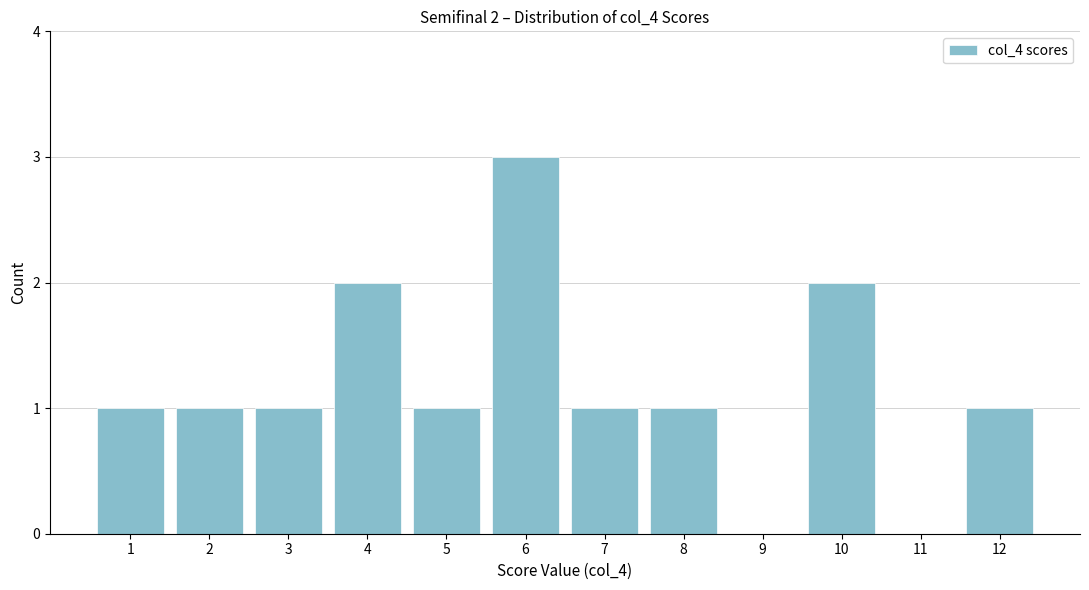

Reading left to right, list all the values displayed in this chart.

1=1	2=1	3=1	4=2	5=1	6=3	7=1	8=1	9=0	10=2	11=0	12=1